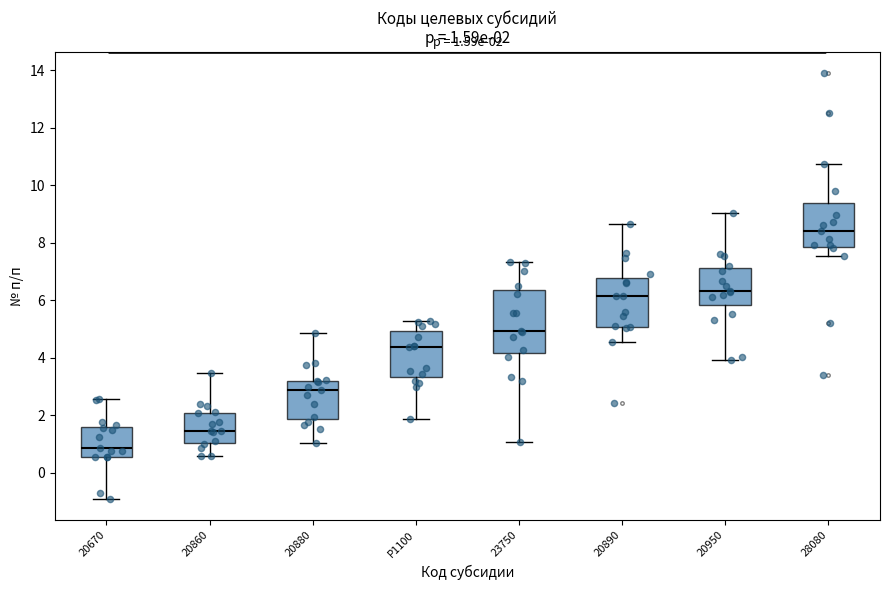

Which box has the lowest median line?

20670